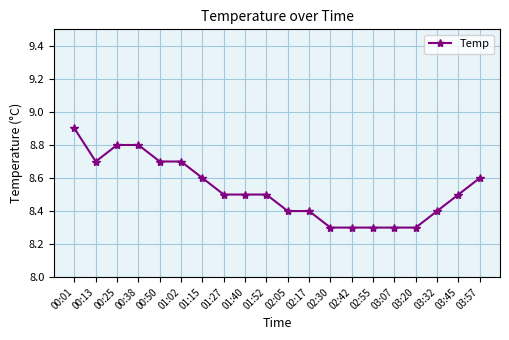

At which category does the data reach its first local valley?

00:13